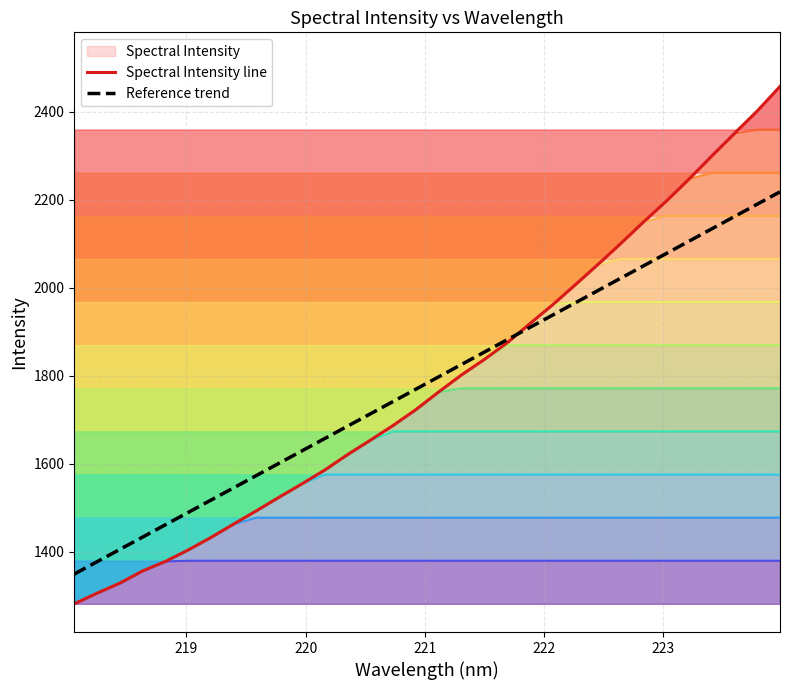

What is the maximum value for Reference trend?

2217.7